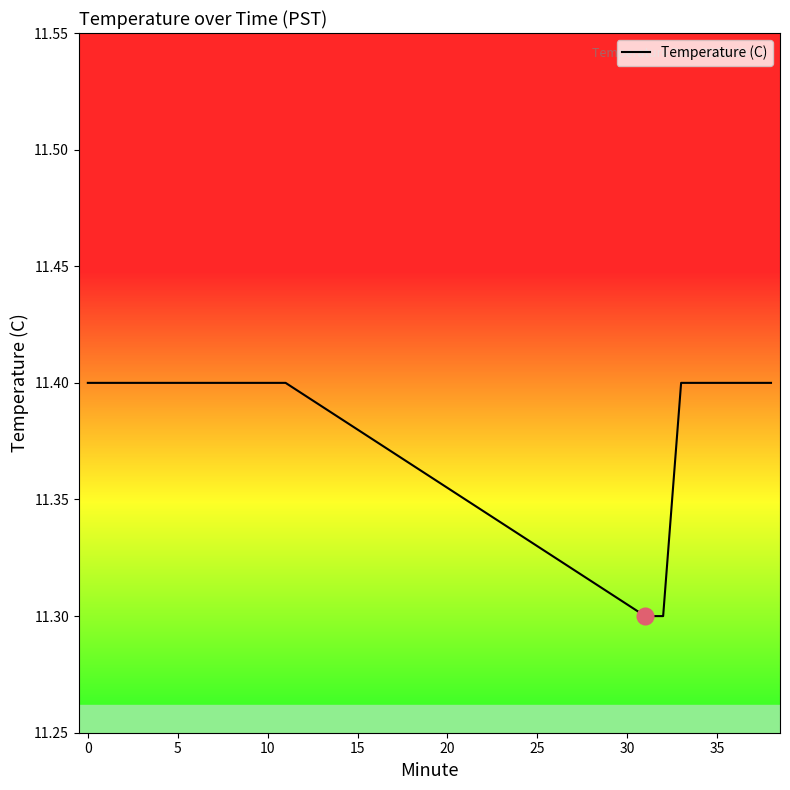

What is the smallest value displayed?

11.3